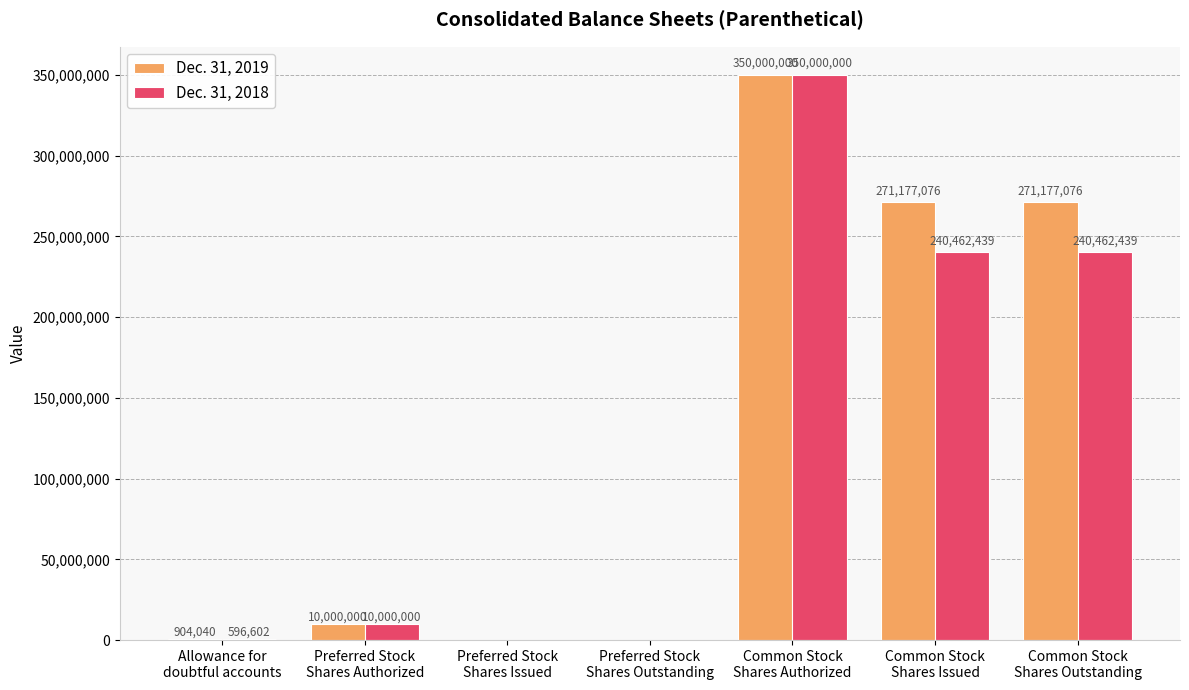

What is the highest value of the Dec. 31, 2019 series?

350000000